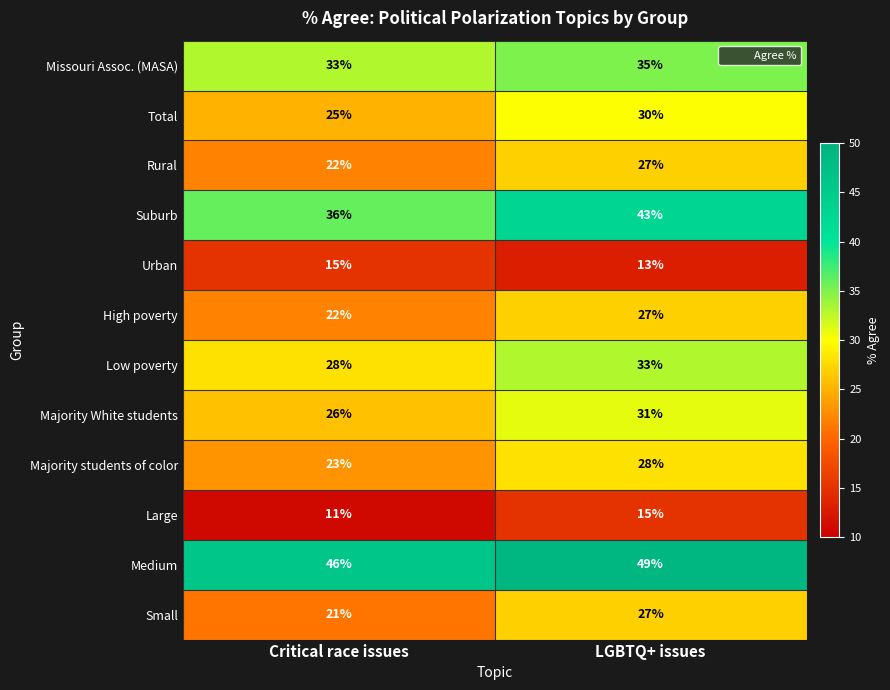

At how many categories does at least one series exceed 25?

2